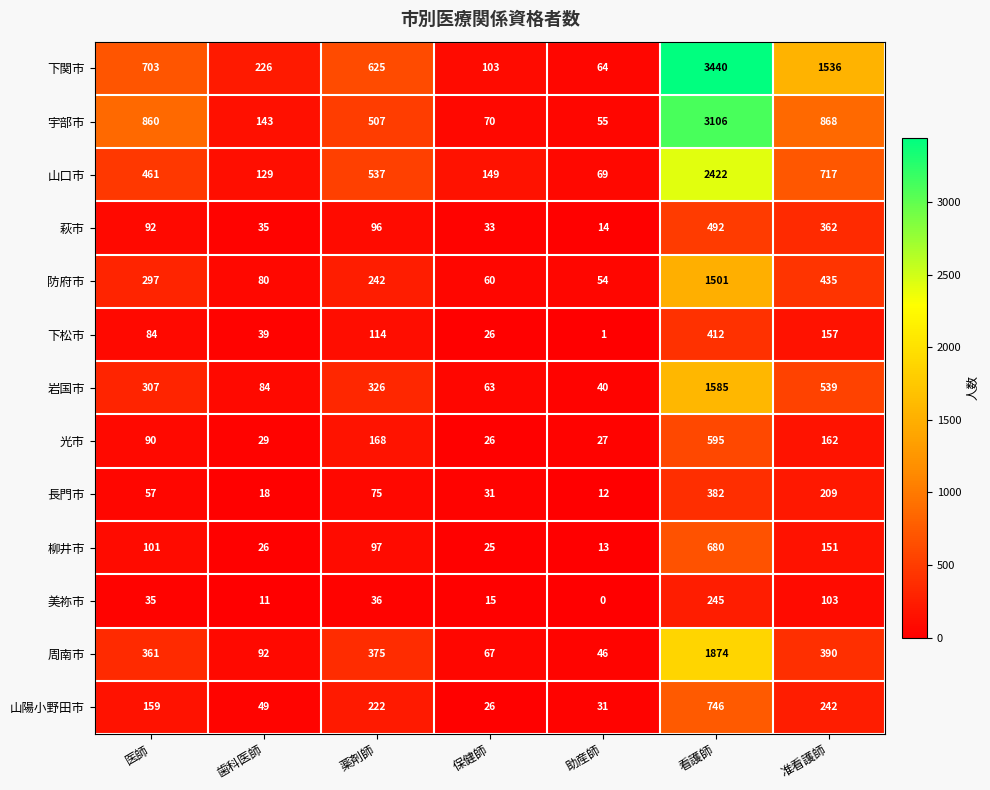

Which series has the largest total across all categories?

下関市